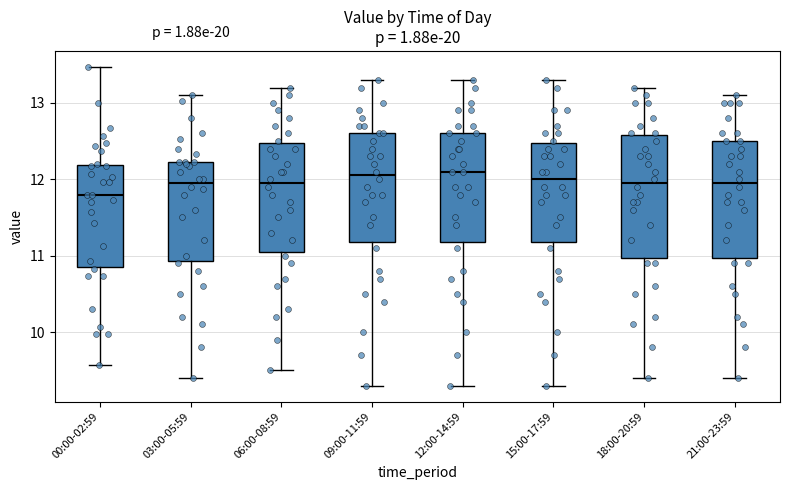

Where does the lower whisker of the box for 12:00-14:59 end on the y-axis? The values are not printed on the chart, so give them approximately, as read against the axis.

9.3